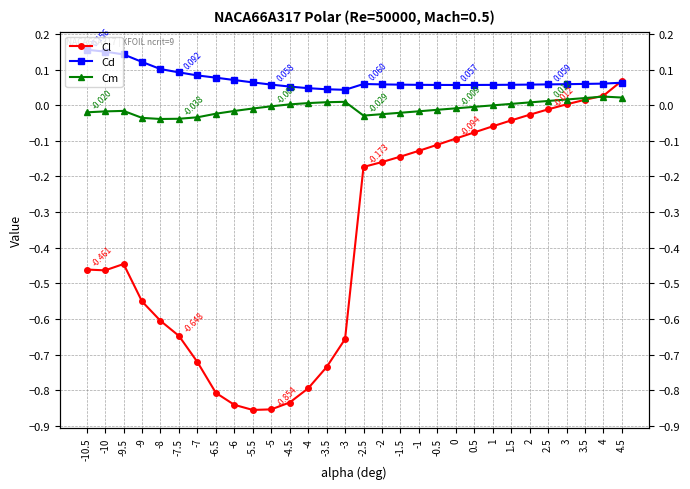

Reading right to left, extract all data points from this chart.

Cl: 4.5=0.1	4=0.0	3.5=0.0	3=0.0	2.5=-0.0	2=-0.0	1.5=-0.0	1=-0.1	0.5=-0.1	0=-0.1	-0.5=-0.1	-1=-0.1	-1.5=-0.1	-2=-0.2	-2.5=-0.2	-3=-0.7	-3.5=-0.7	-4=-0.8	-4.5=-0.8	-5=-0.9	-5.5=-0.9	-6=-0.8	-6.5=-0.8	-7=-0.7	-7.5=-0.6	-8=-0.6	-9=-0.6	-9.5=-0.4	-10=-0.5	-10.5=-0.5
Cd: 4.5=0.1	4=0.1	3.5=0.1	3=0.1	2.5=0.1	2=0.1	1.5=0.1	1=0.1	0.5=0.1	0=0.1	-0.5=0.1	-1=0.1	-1.5=0.1	-2=0.1	-2.5=0.1	-3=0.0	-3.5=0.0	-4=0.0	-4.5=0.1	-5=0.1	-5.5=0.1	-6=0.1	-6.5=0.1	-7=0.1	-7.5=0.1	-8=0.1	-9=0.1	-9.5=0.1	-10=0.2	-10.5=0.2
Cm: 4.5=0.0	4=0.0	3.5=0.0	3=0.0	2.5=0.0	2=0.0	1.5=0.0	1=-0.0	0.5=-0.0	0=-0.0	-0.5=-0.0	-1=-0.0	-1.5=-0.0	-2=-0.0	-2.5=-0.0	-3=0.0	-3.5=0.0	-4=0.0	-4.5=0.0	-5=-0.0	-5.5=-0.0	-6=-0.0	-6.5=-0.0	-7=-0.0	-7.5=-0.0	-8=-0.0	-9=-0.0	-9.5=-0.0	-10=-0.0	-10.5=-0.0